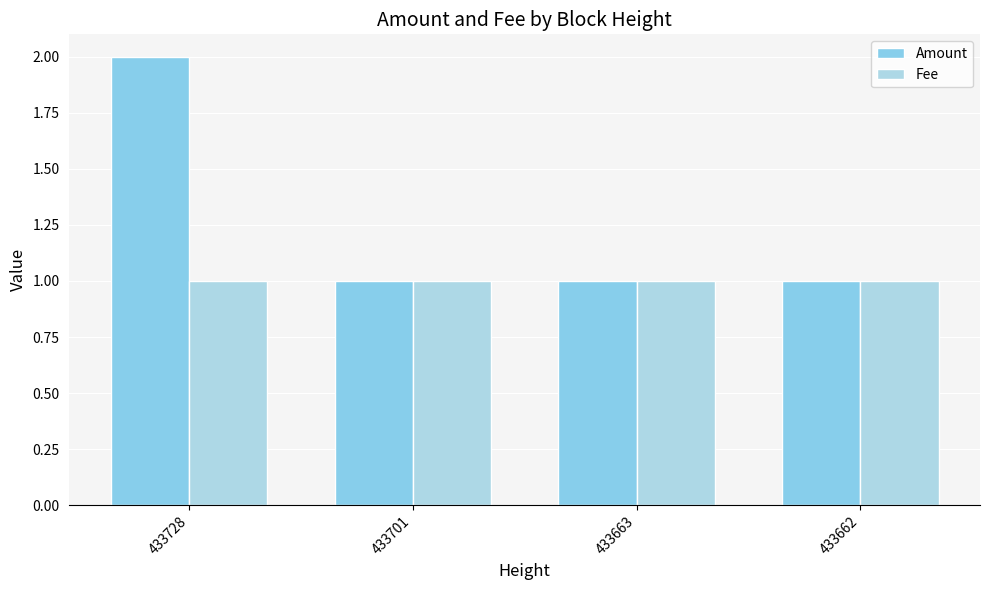

The Amount series shows 1 at 433701. True or false?

False